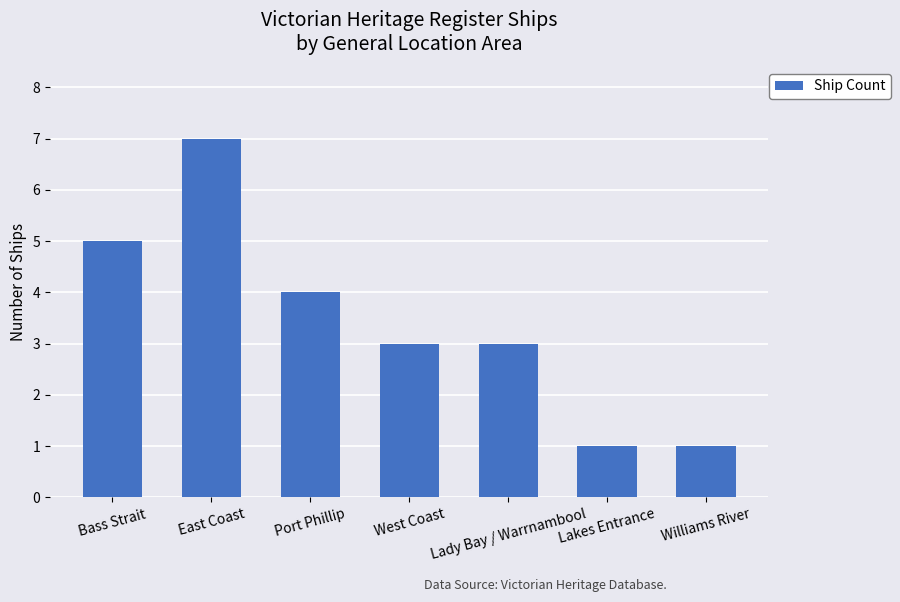

Reading left to right, transcribe all the data shown in this chart.

5	7	4	3	3	1	1